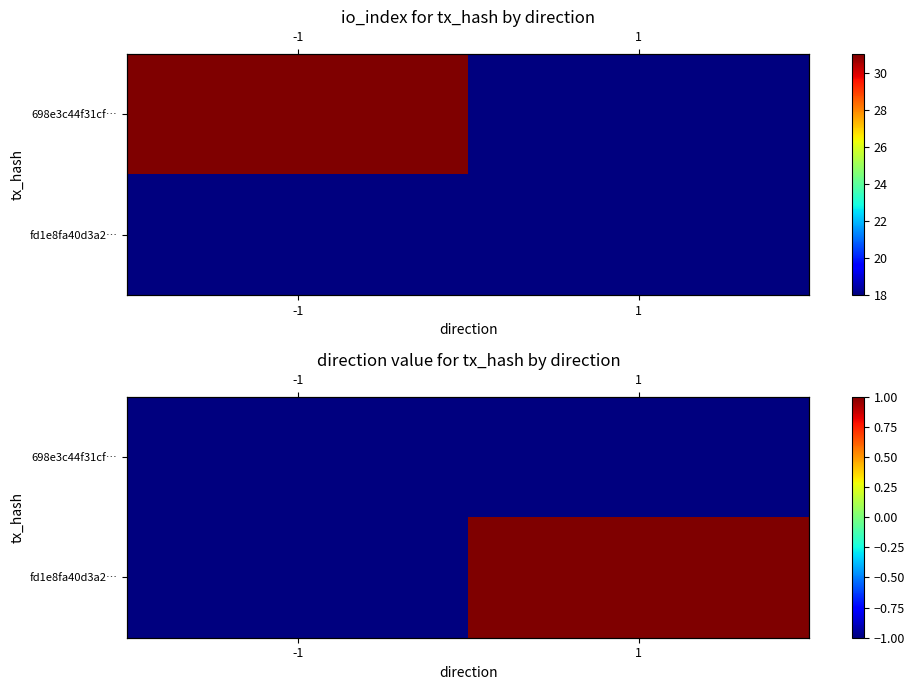

List the labels in order of 698e3c44f31cf… value, largest first.

-1, 1